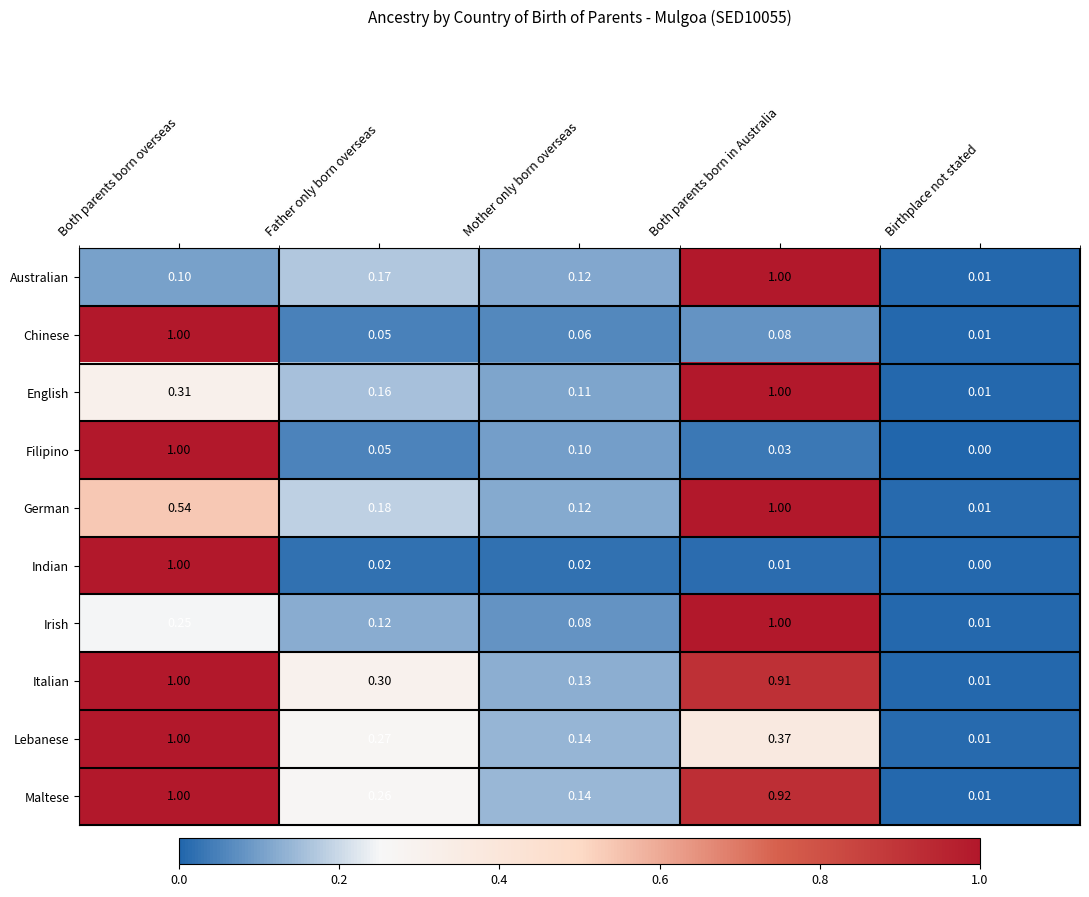

List the labels in order of Italian value, largest first.

Both parents born overseas, Both parents born in Australia, Father only born overseas, Mother only born overseas, Birthplace not stated